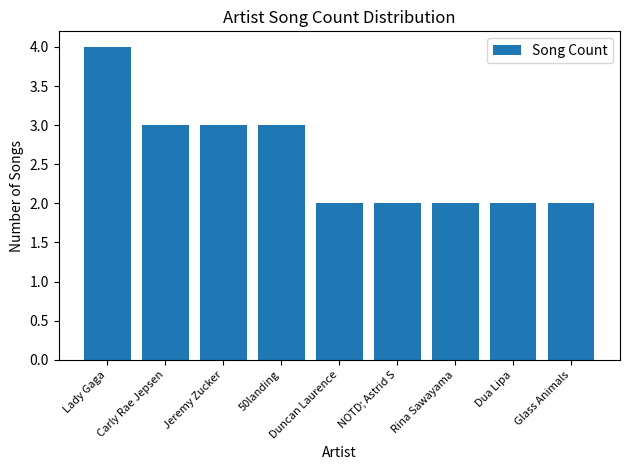

What is the value of the 6th bar from the left?

2